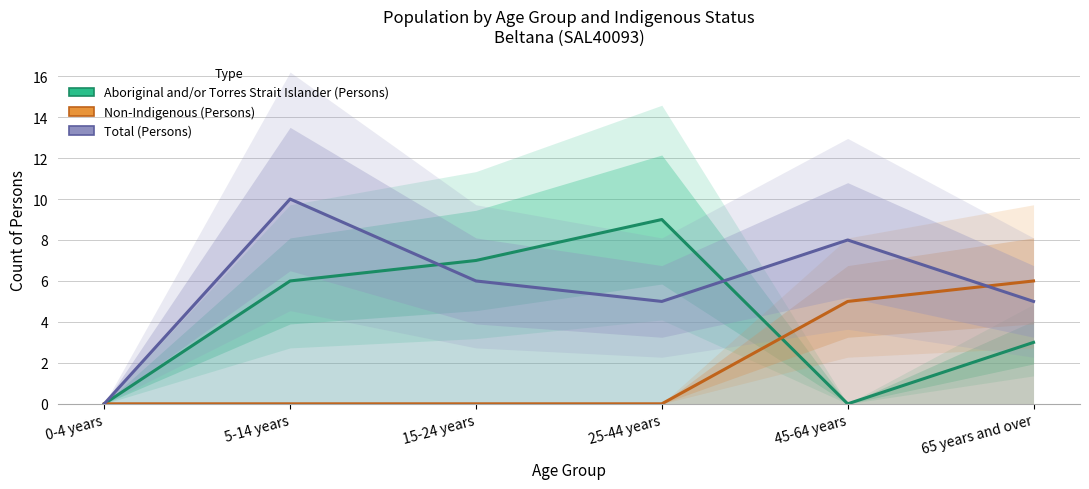

What is the approximate value of Aboriginal and/or Torres Strait Islander (Persons) at 5-14 years?

6